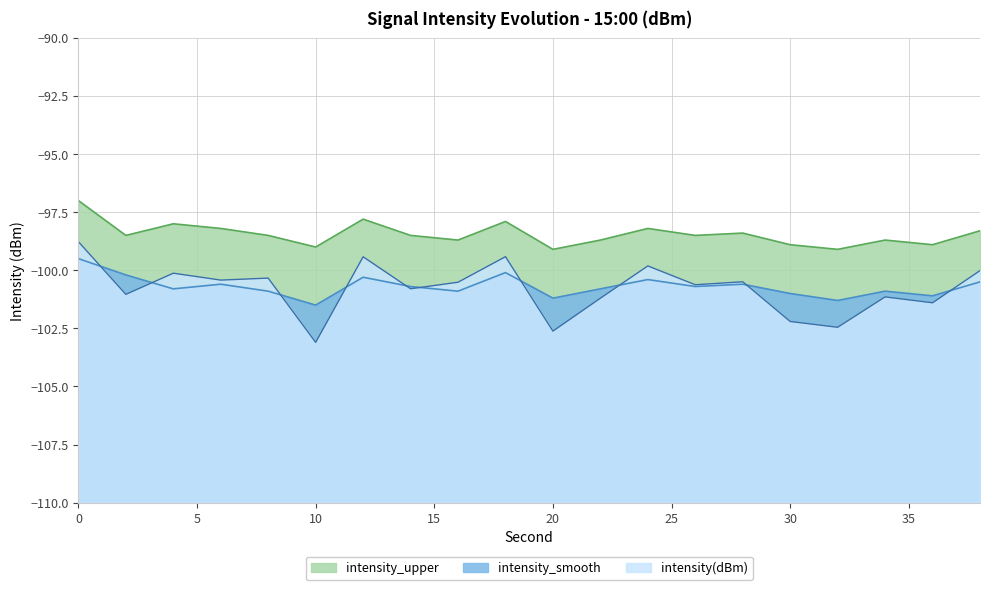

Which series has the widest spread of values?

intensity(dBm)